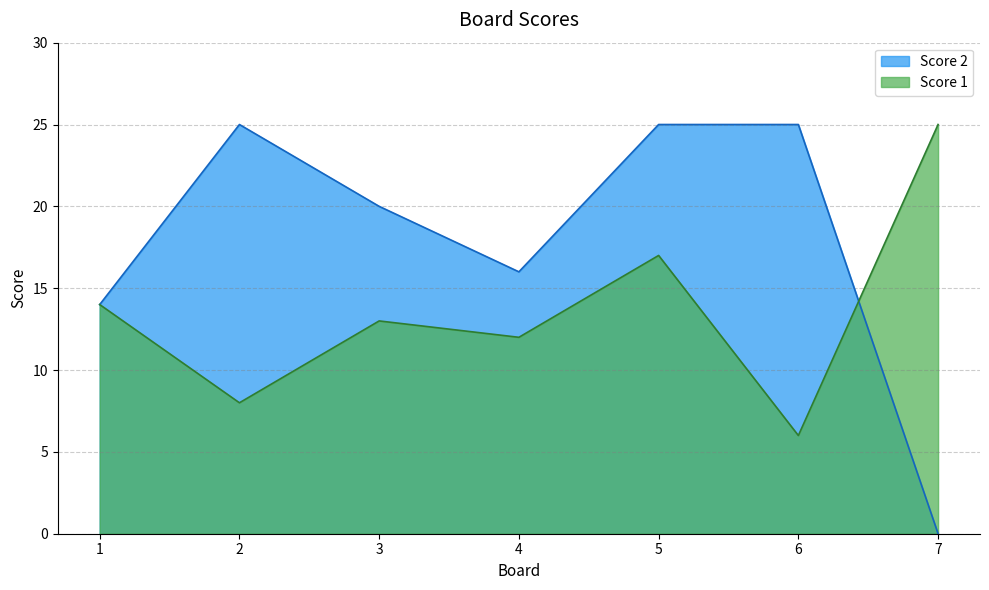

True or false: Score 2 has a value of 20 at 3.

True